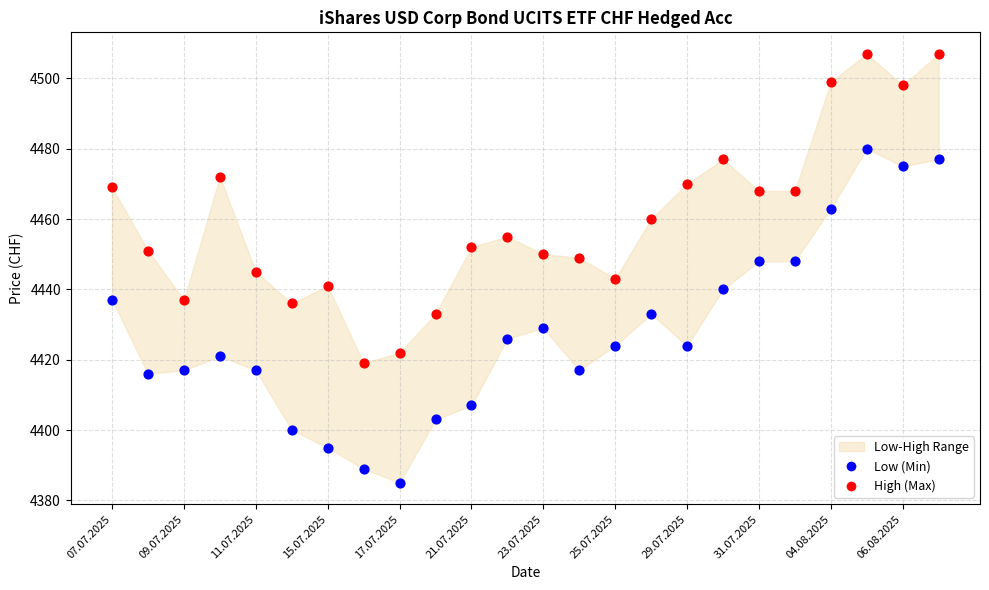

Which series reaches the maximum Y coordinate?

High (Max)